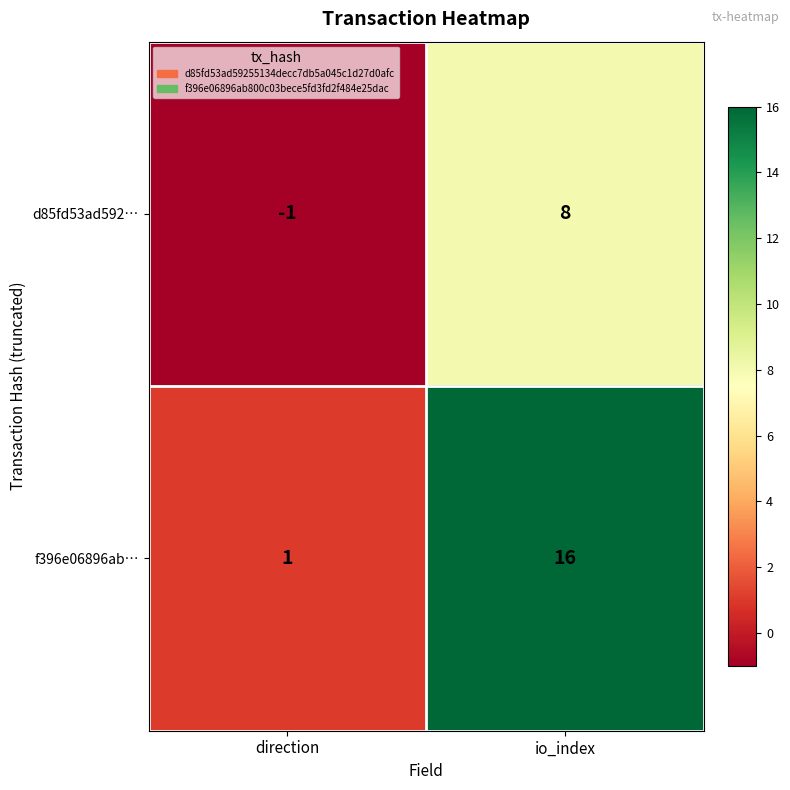

At direction, list the series in order from largest to smallest.

f396e06896ab…, d85fd53ad592…